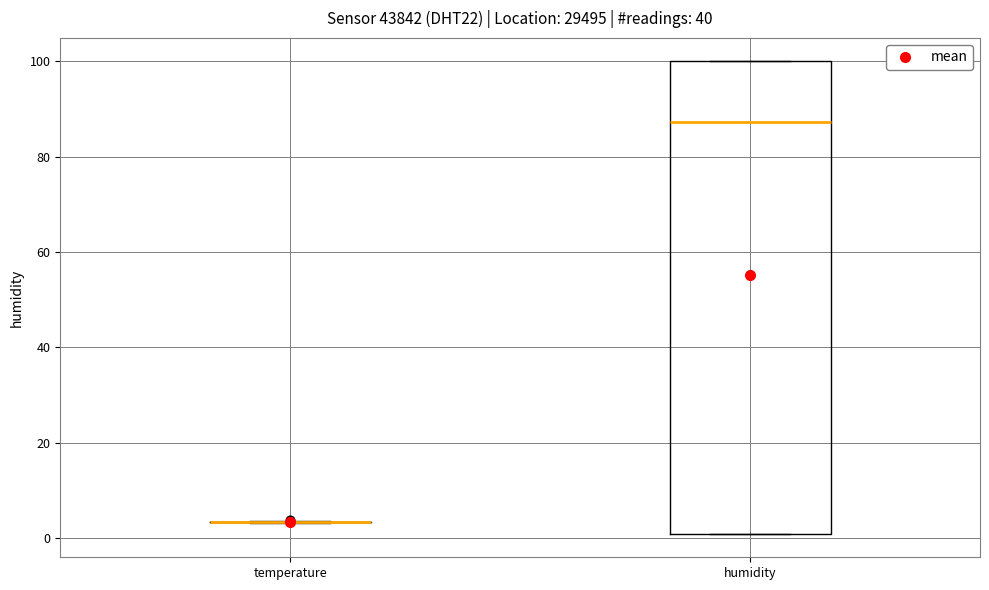

Reading left to right, transcribe this box plot: for each box, give where its median line is, the range the box spans, and where its two whiskers end, as read against the y-axis. The values are not printed on the chart, so give them approximately, as read against the axis.

temperature: box collapsed to a line at 4, whiskers 4 to 4
humidity: median 88, box 2 to 100, whiskers 2 to 100